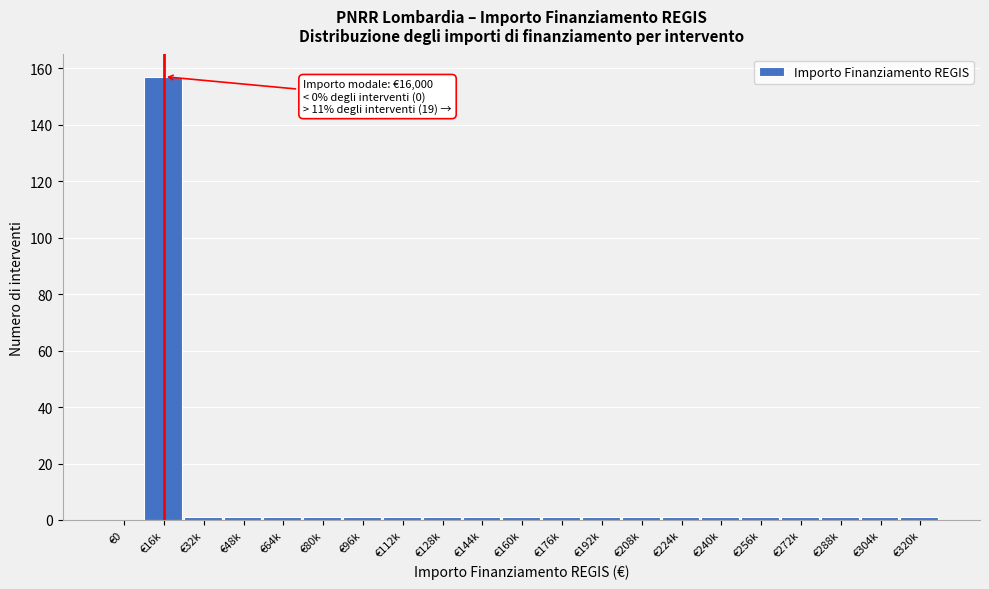

Reading right to left, what are all the values shown in this chart?

€320k=1	€304k=1	€288k=1	€272k=1	€256k=1	€240k=1	€224k=1	€208k=1	€192k=1	€176k=1	€160k=1	€144k=1	€128k=1	€112k=1	€96k=1	€80k=1	€64k=1	€48k=1	€32k=1	€16k=157	€0=0